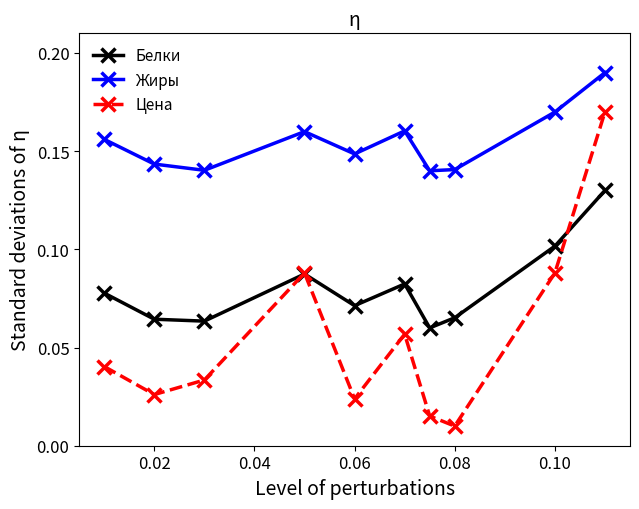

Which series has the largest range (max minus min)?

Цена